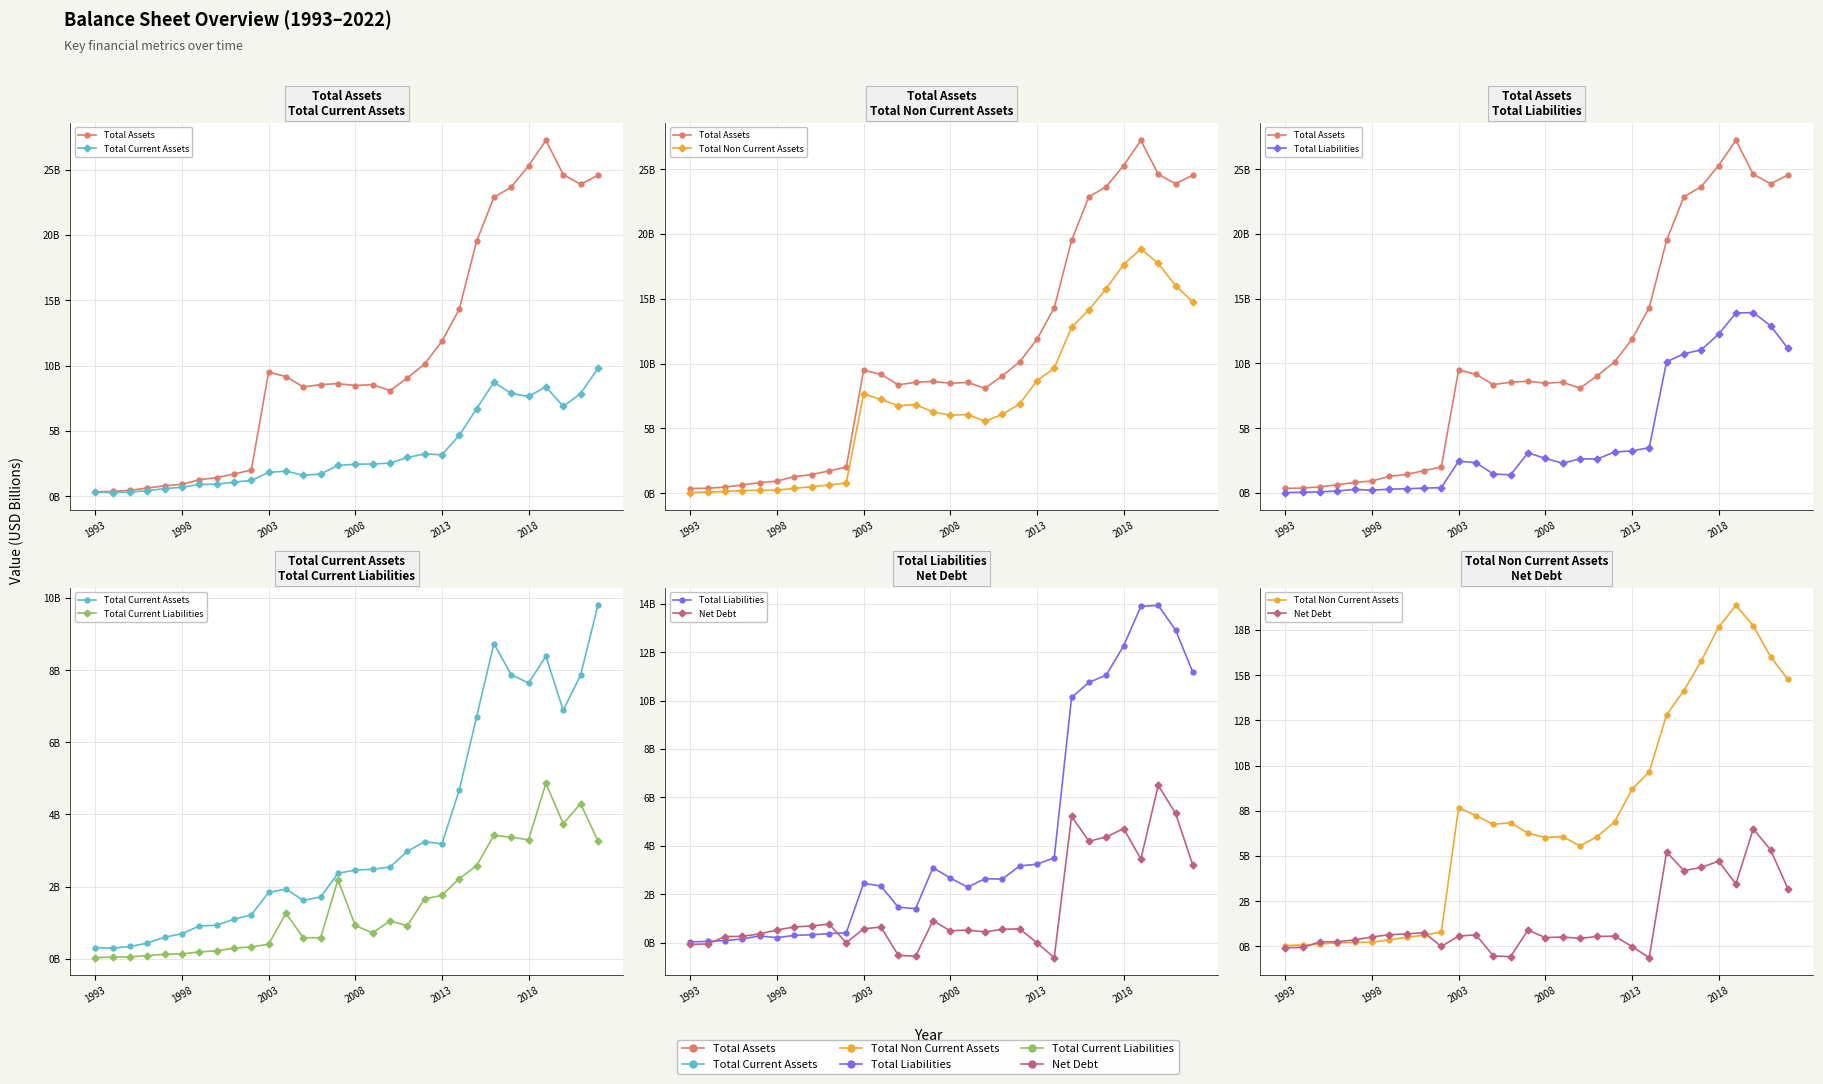

How many values in the Total Liabilities series are below 2?

12